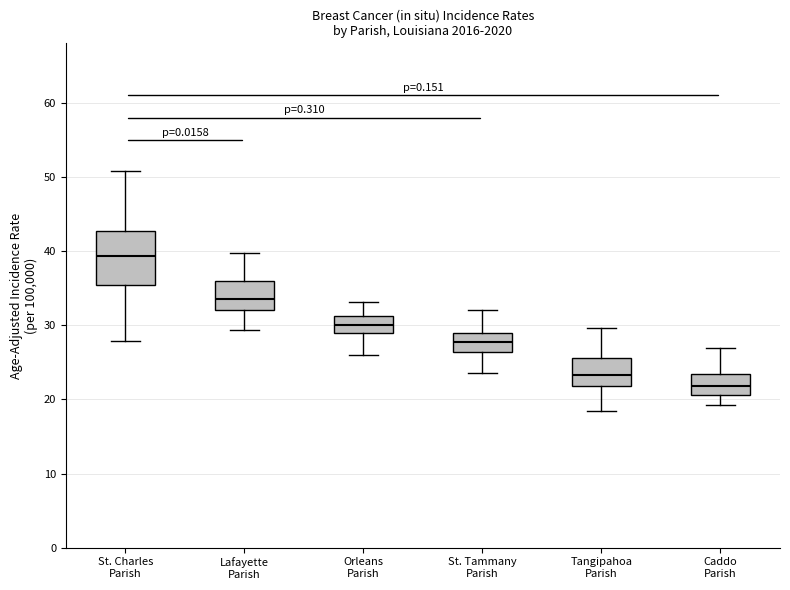

Where is the lower edge of the box for Orleans Parish on the y-axis? The values are not printed on the chart, so give them approximately, as read against the axis.

29